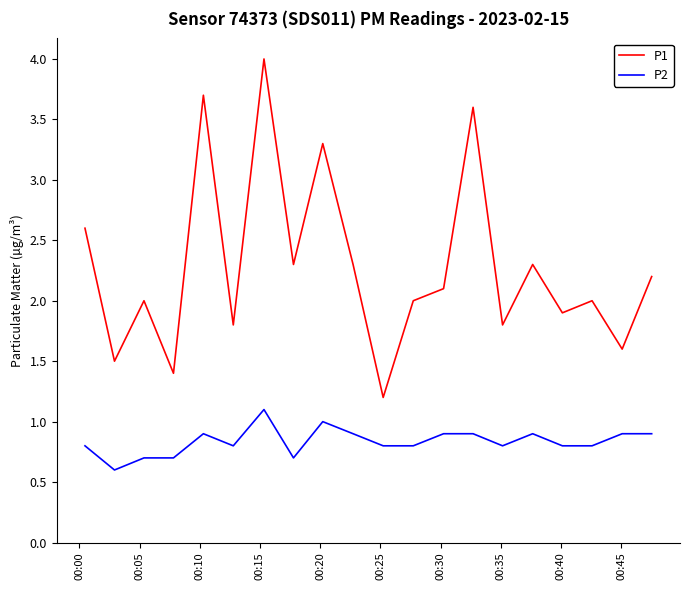

What are all the series names shown in the legend?

P1, P2